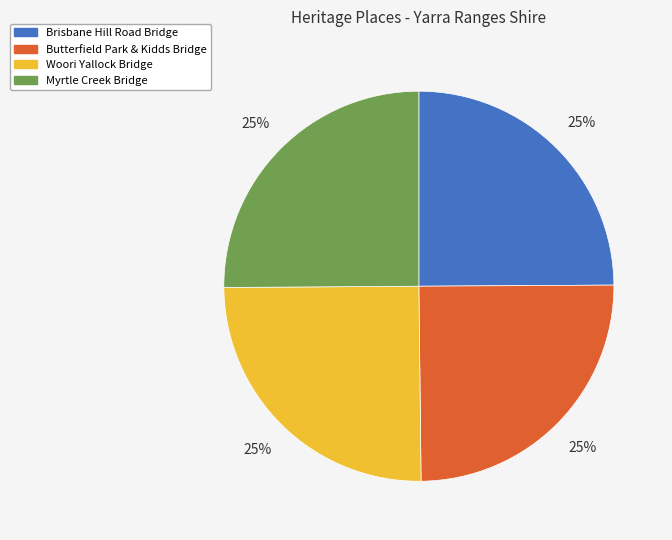

Does Woori Yallock Bridge account for over 50% of the chart?

No